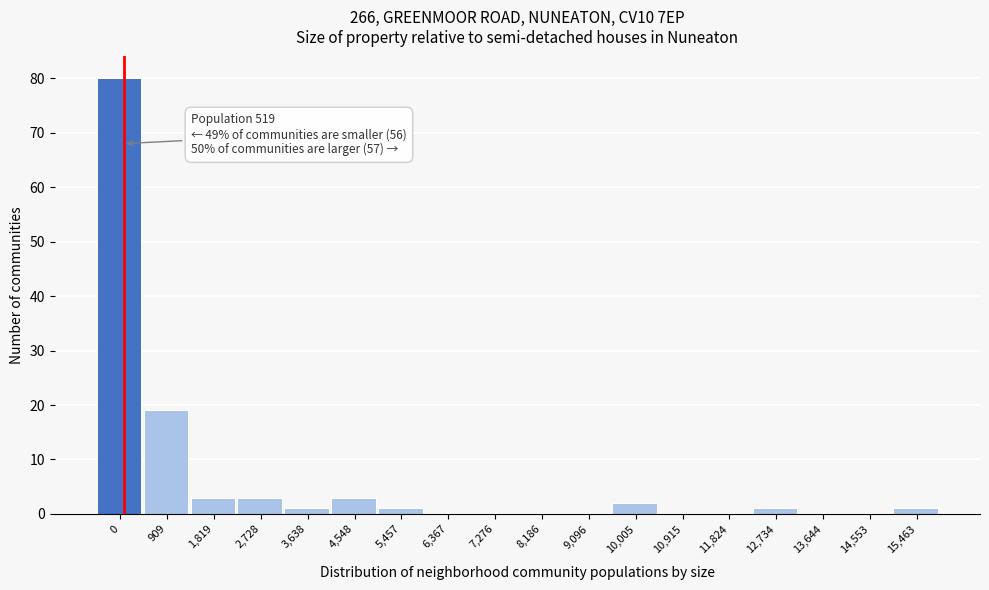

Reading left to right, list all the values displayed in this chart.

0=80	909=19	1,819=3	2,728=3	3,638=1	4,548=3	5,457=1	6,367=0	7,276=0	8,186=0	9,096=0	10,005=2	10,915=0	11,824=0	12,734=1	13,644=0	14,553=0	15,463=1